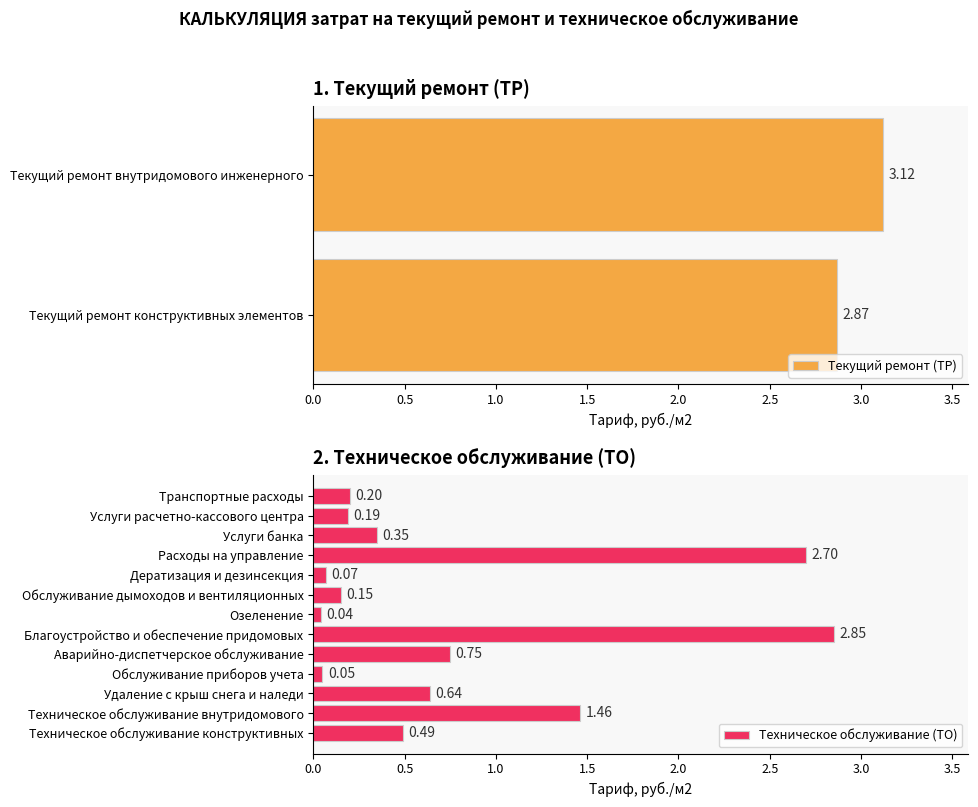

What is the label of the 7th bar from the left?

Аварийно-диспетчерское обслуживание